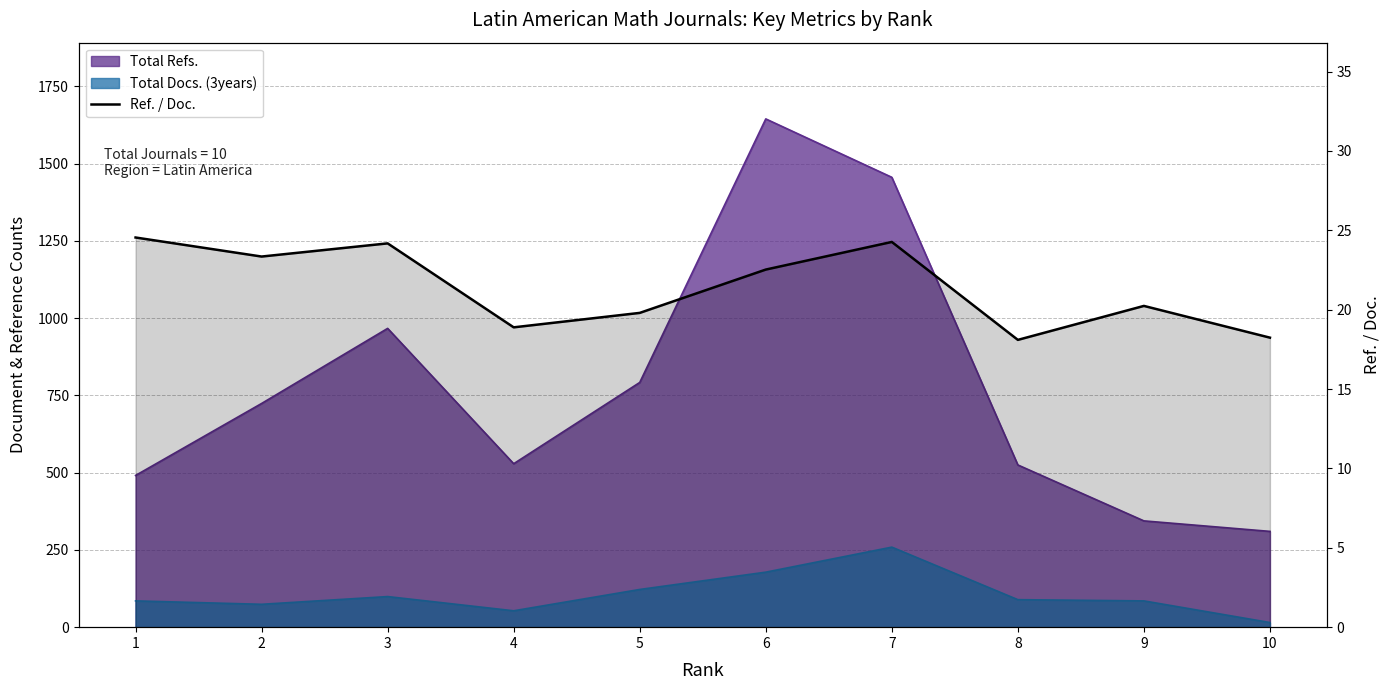

Where is the first local minimum?

2